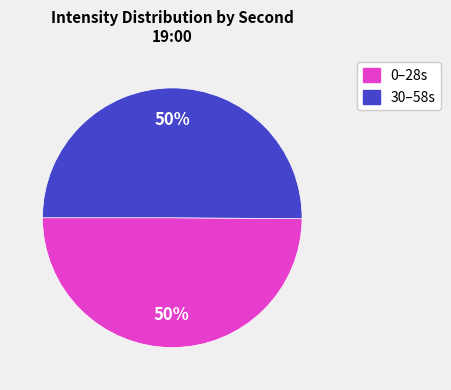

To the nearest percent, what is the average slice percentage?

50%